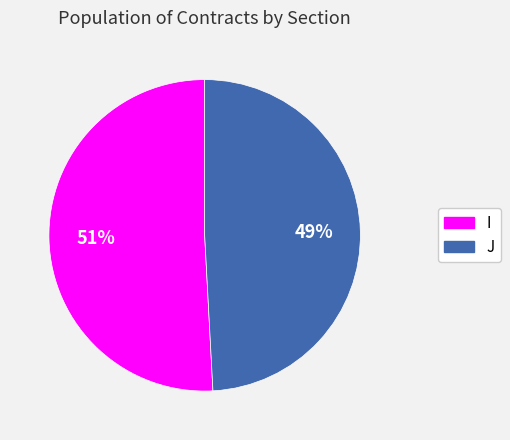

Which slice represents more than half of the pie?

I